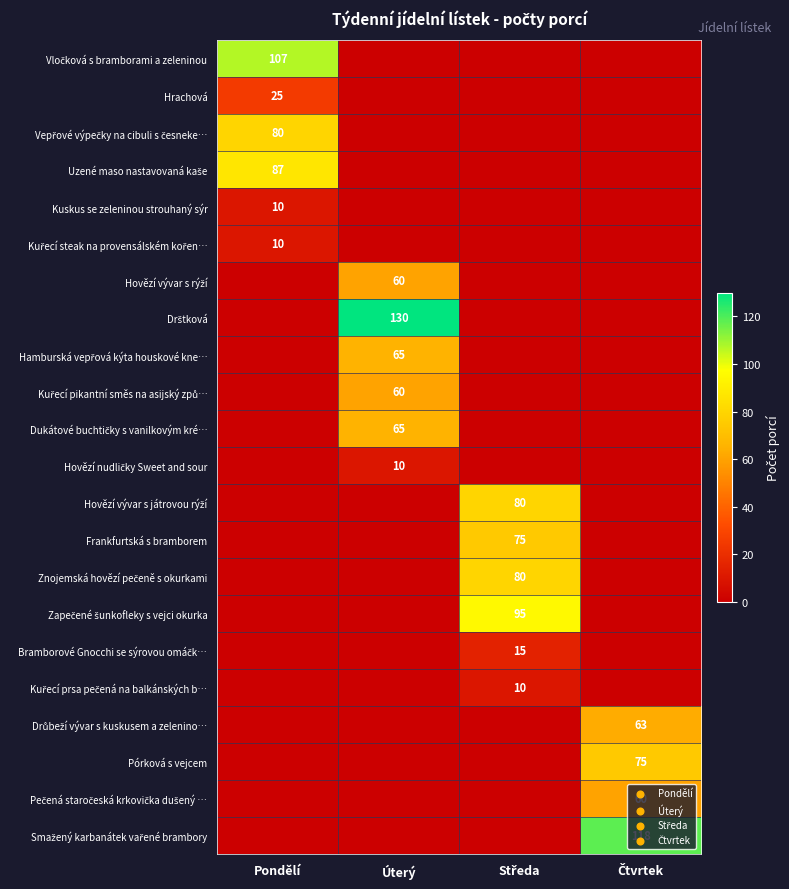

Which series changed the most between Středa and Čtvrtek?

Smažený karbanátek vařené brambory